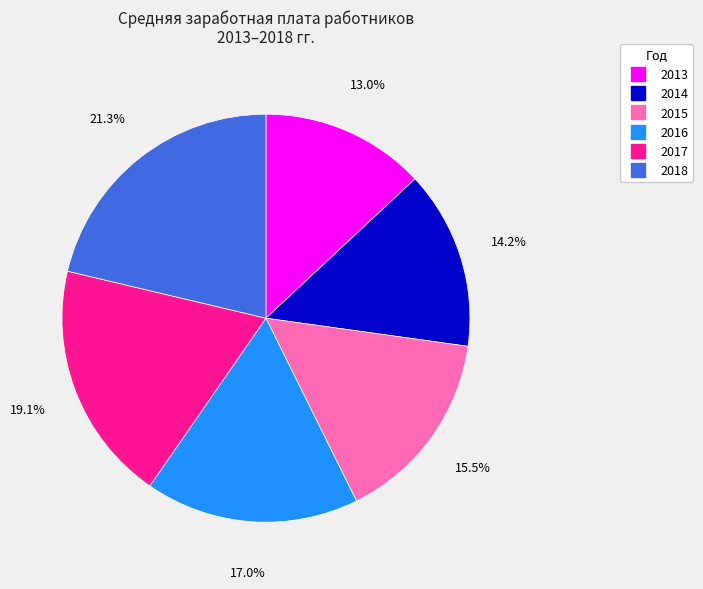

Which category has the smallest portion of the pie?

2013